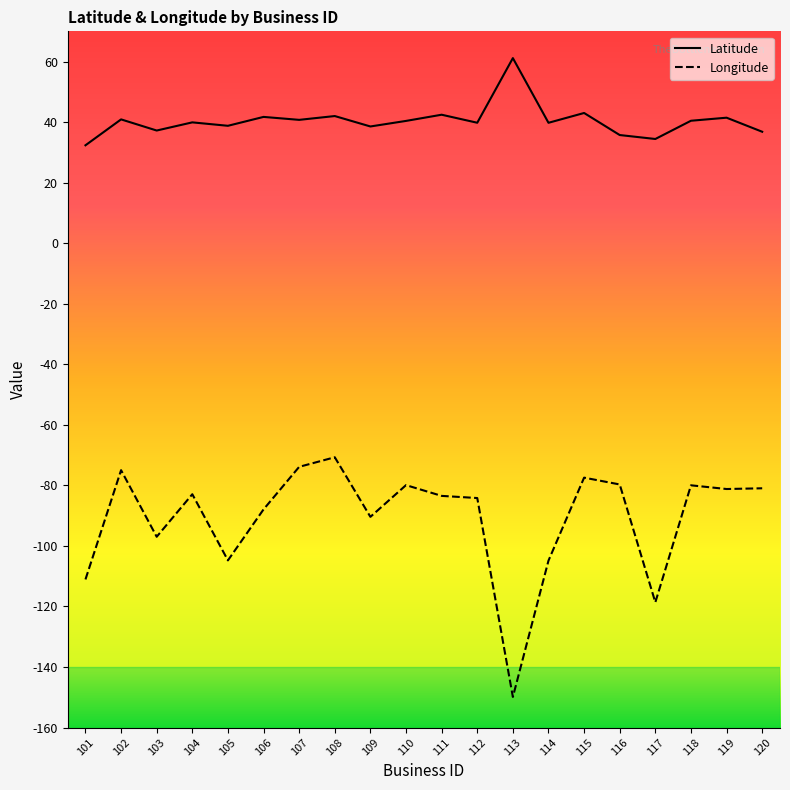

What is the difference between the maximum and minimum values in the Longitude series?

79.2